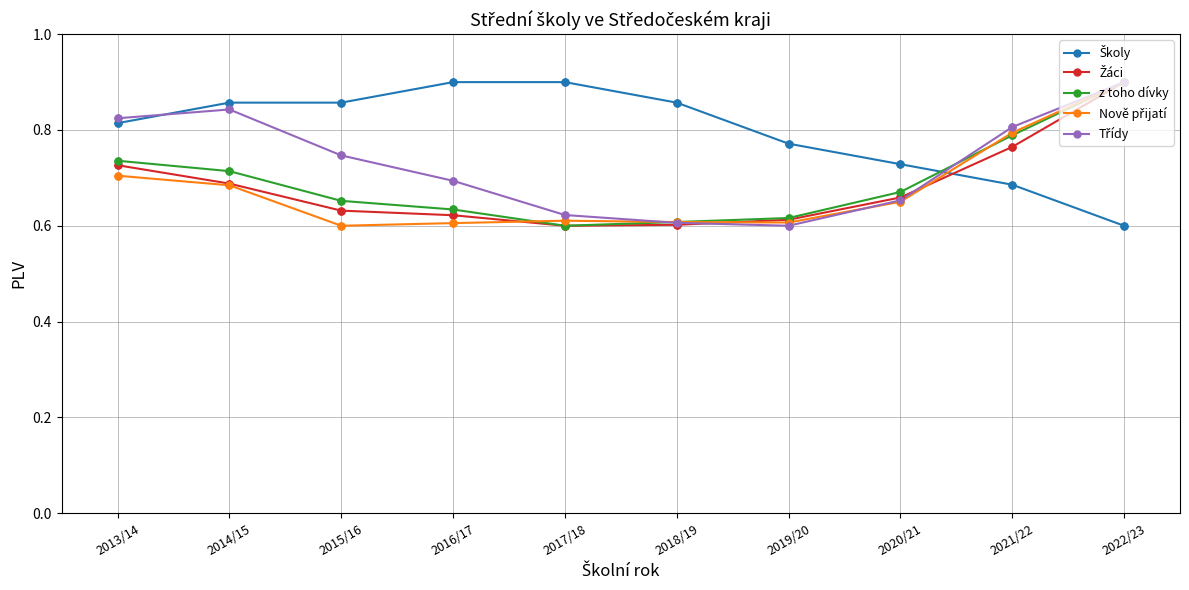

At which category is the sum across all series the highest?

2022/23